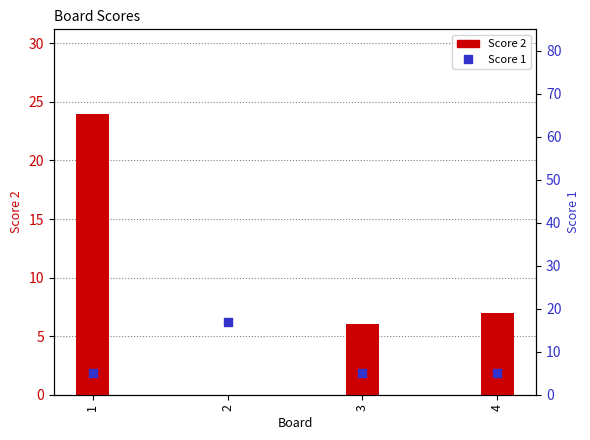

Which series has the widest spread of Y values?

Score 2